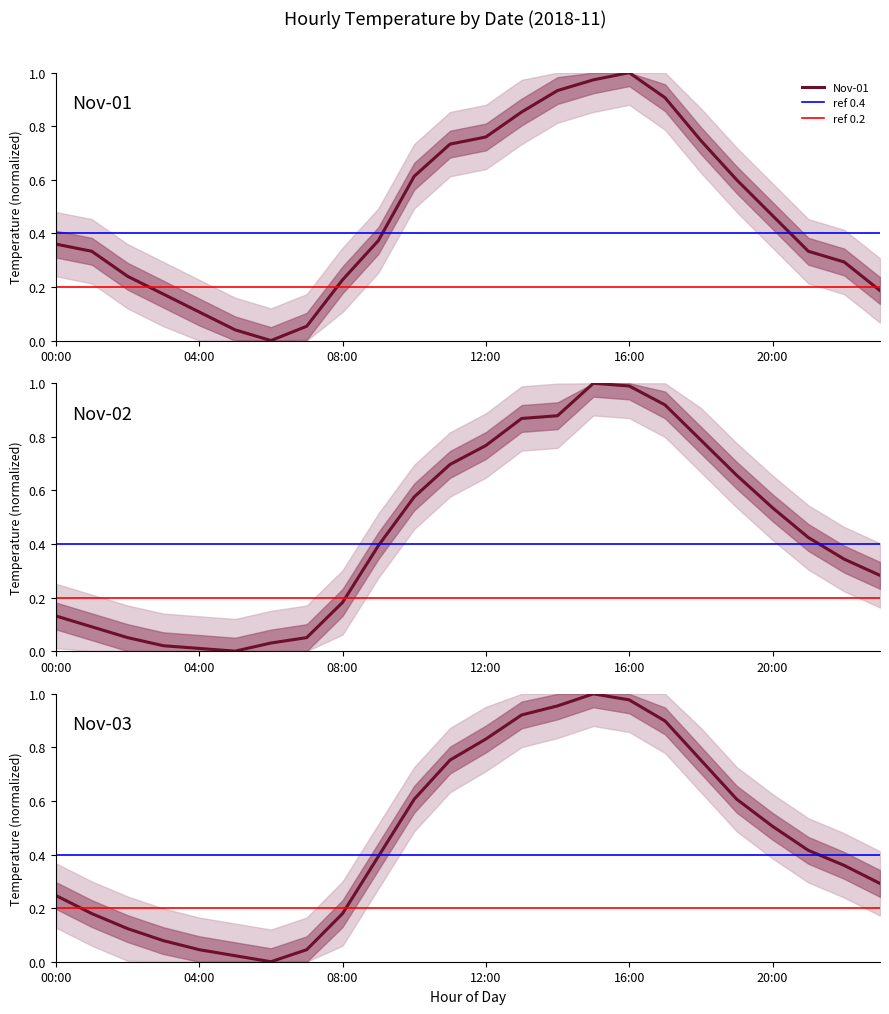

Count the number of categories in the chart.

24